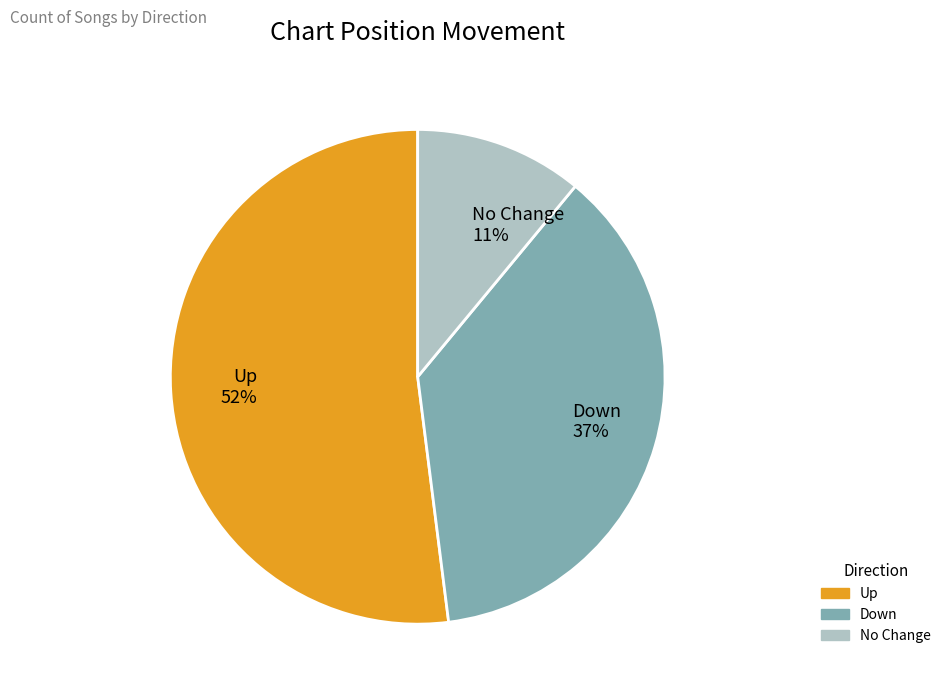

What is the smallest slice in the pie chart?

No Change